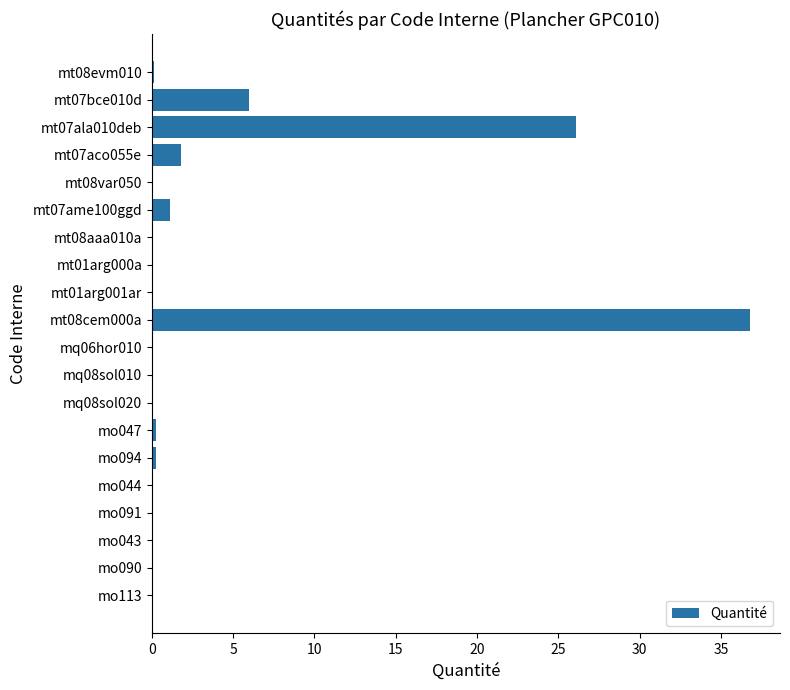

What is the sum of all values?

72.9